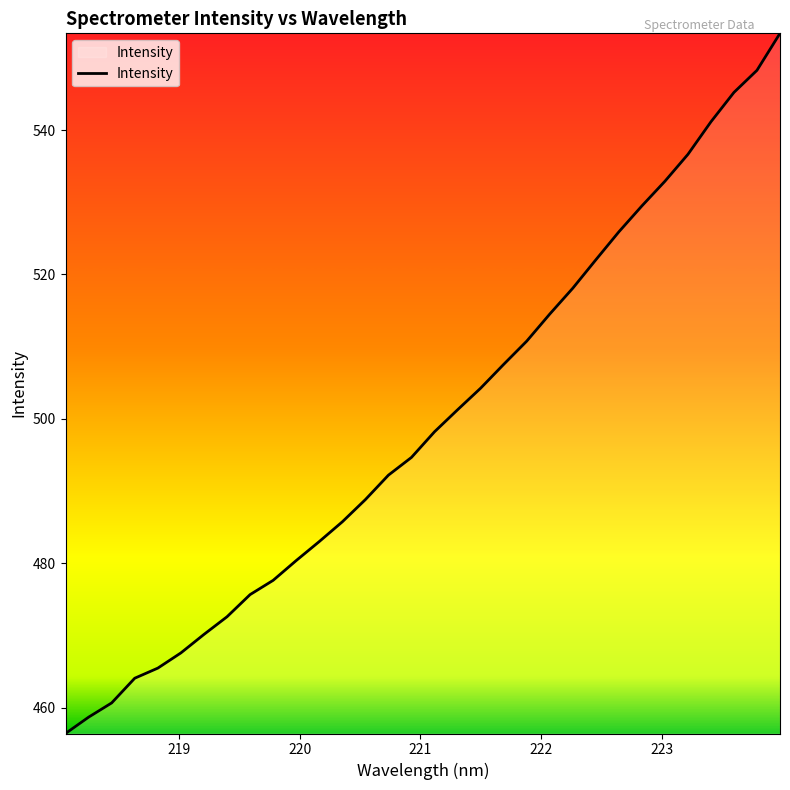

What is the difference between the maximum and minimum values?

97.0